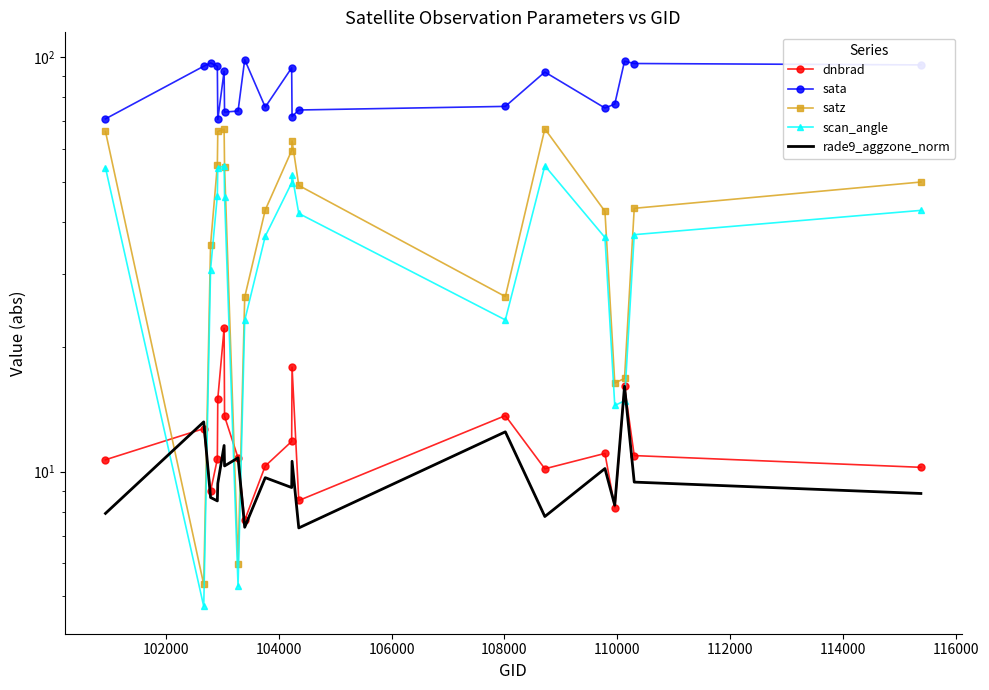

How many times do dnbrad and satz cross each other?

4